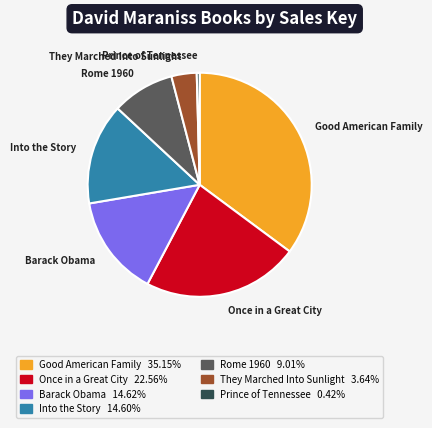

How many slices are in this pie chart?

7